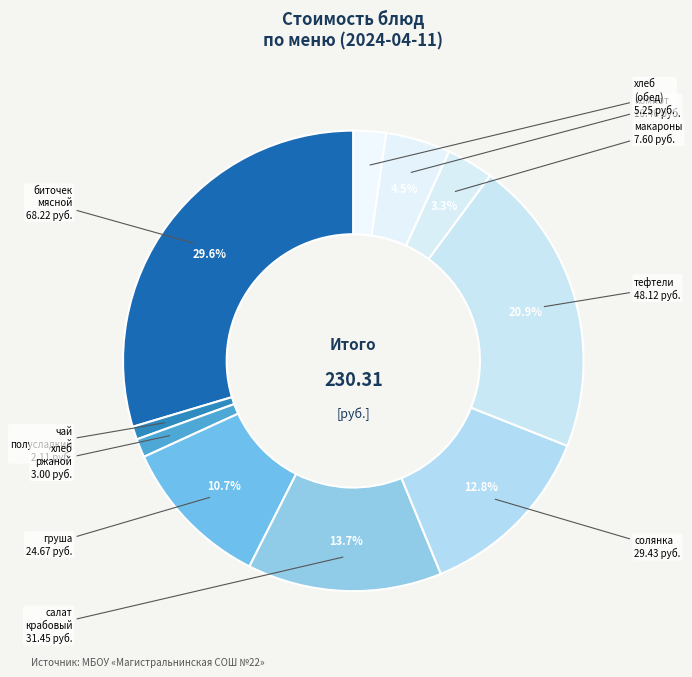

How many slices are in this pie chart?

10